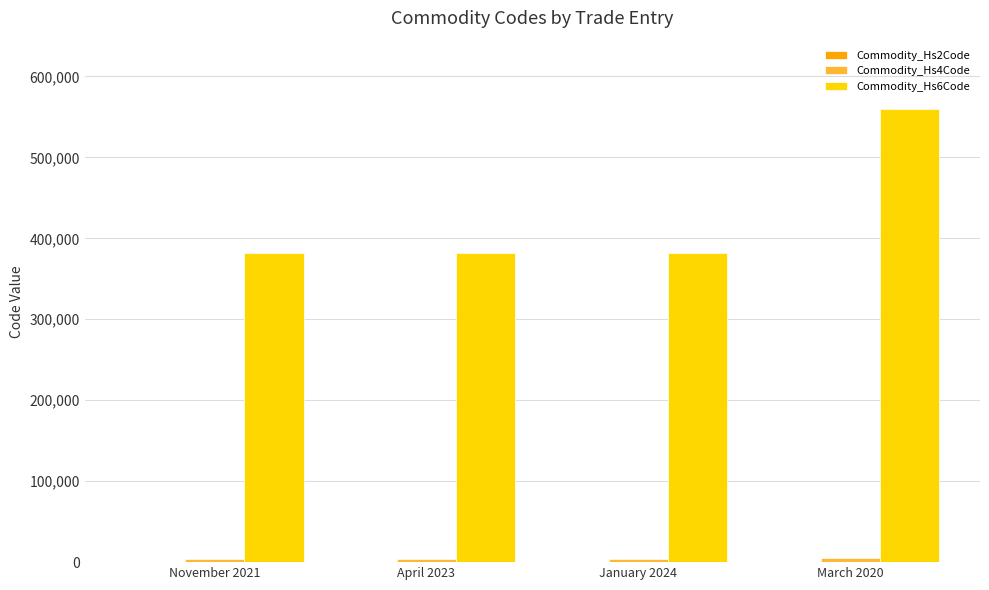

At which category is the sum across all series the highest?

March 2020